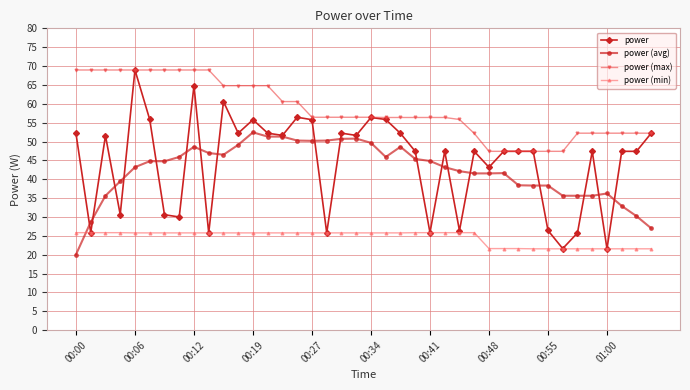

What is the value of the power (avg) point at the 25th from the left?

44.8